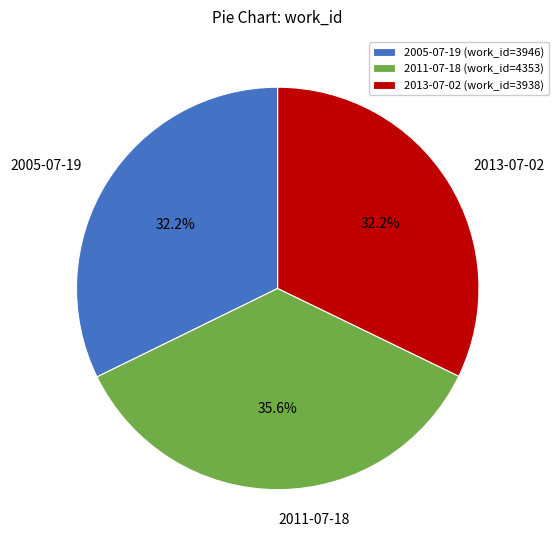

Combined, do 2013-07-02 and 2011-07-18 account for over 50%?

Yes